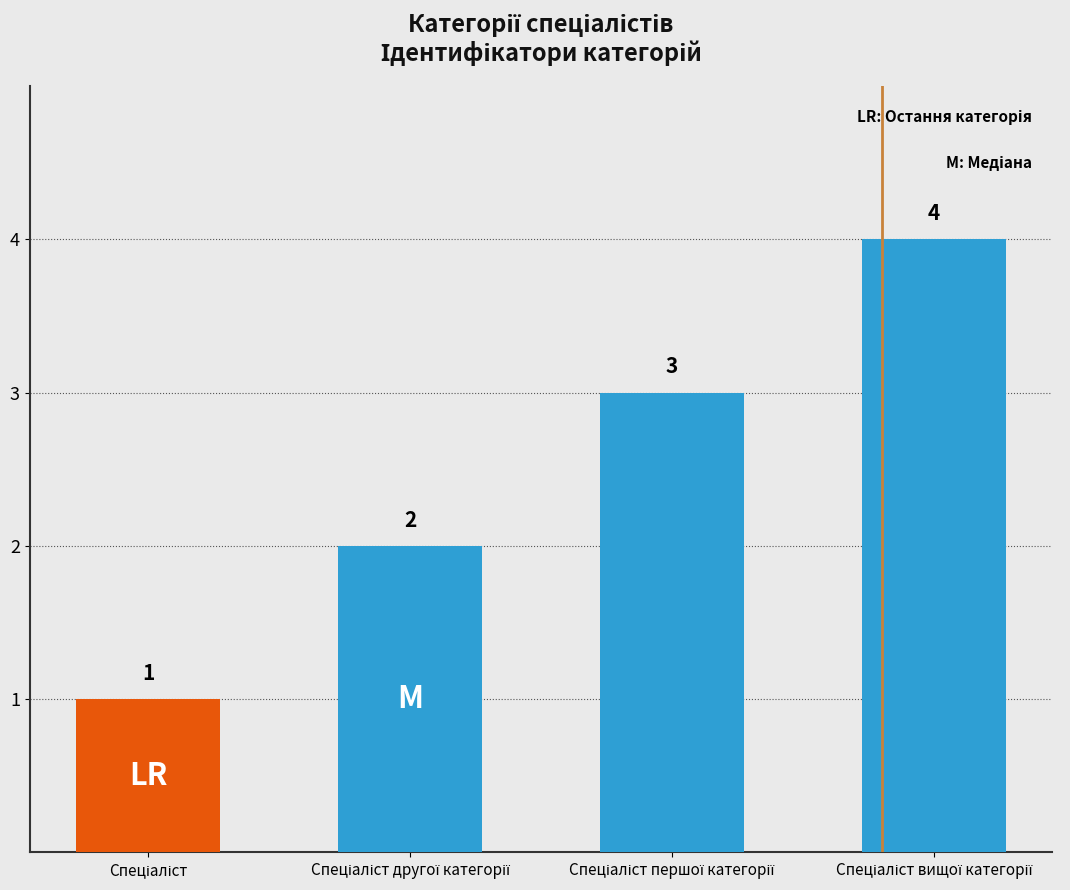

Count the values in the range 2 to 4.

3